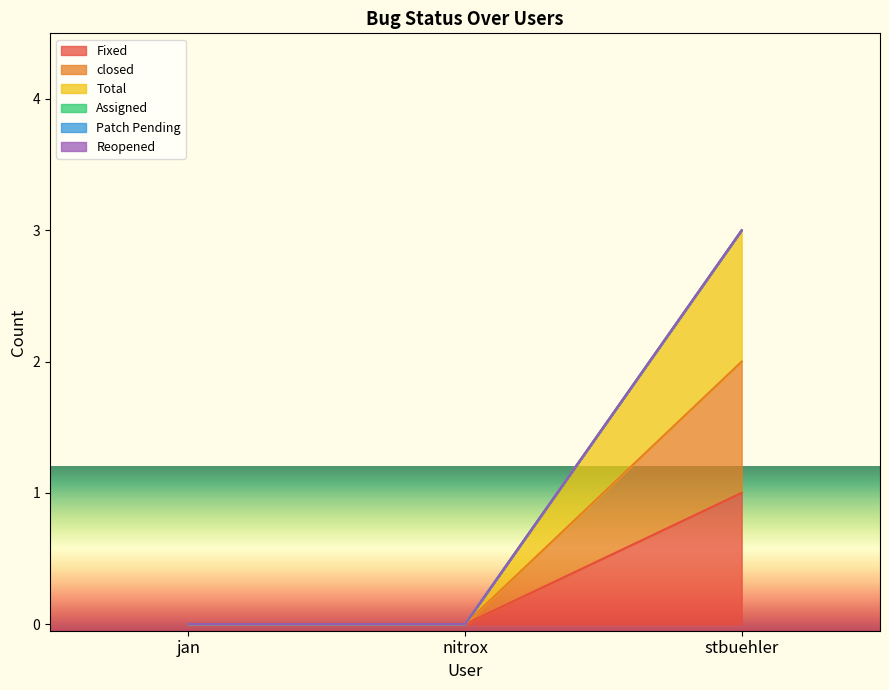

Which series has the largest total across all categories?

Total